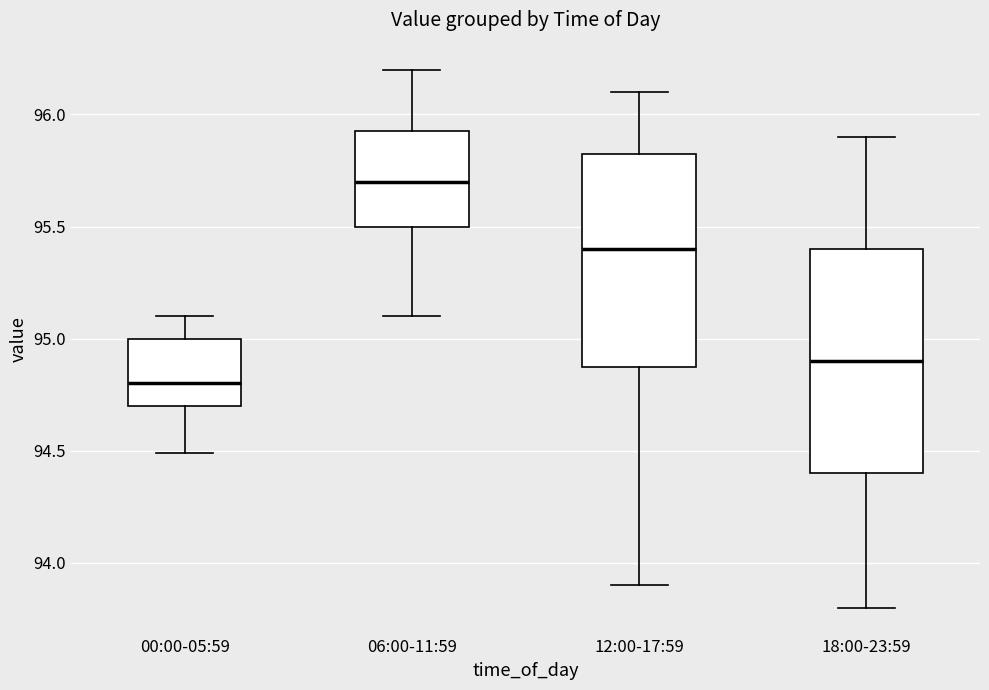

Which box has the highest median line?

06:00-11:59